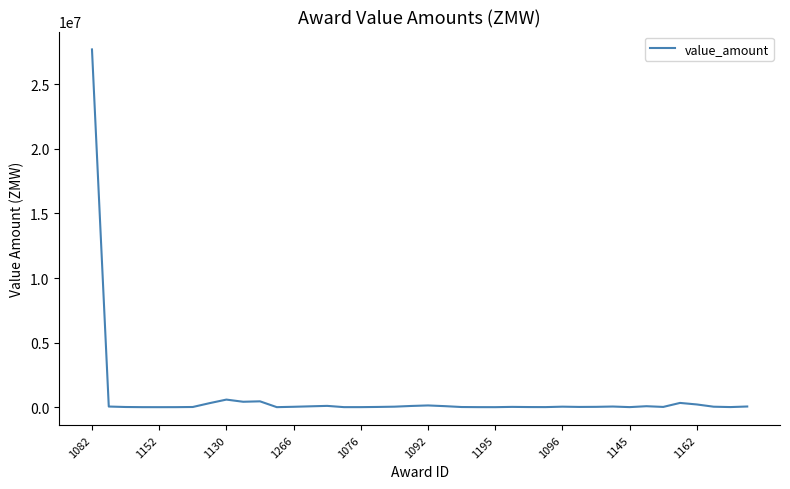

What is the greatest value displayed?

27706419.0